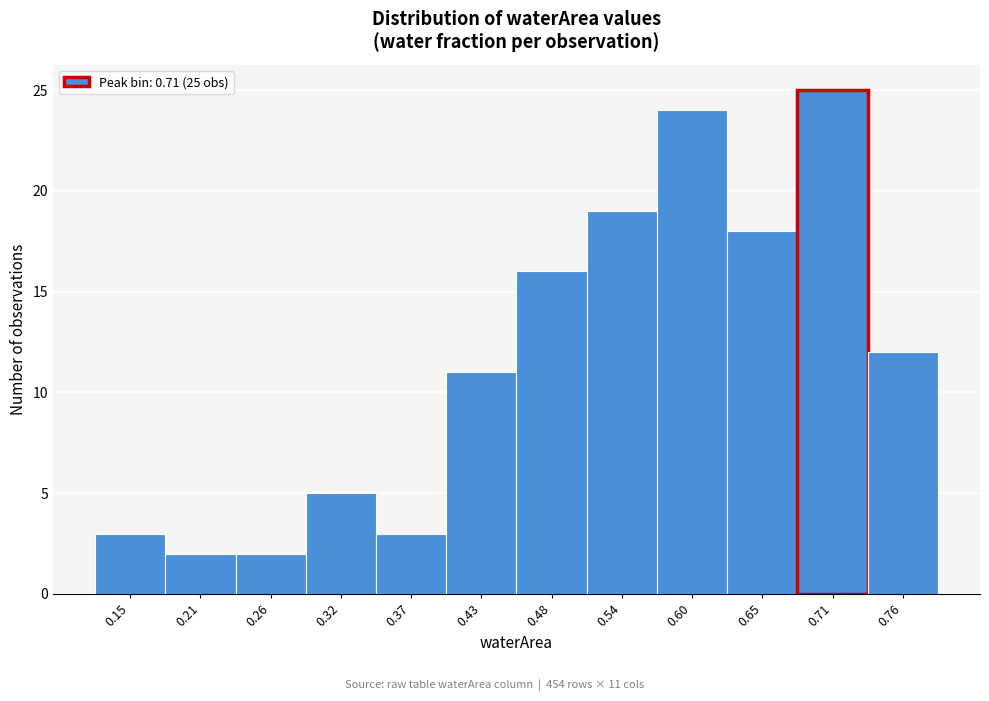

Reading right to left, list all the values displayed in this chart.

12	25	18	24	19	16	11	3	5	2	2	3